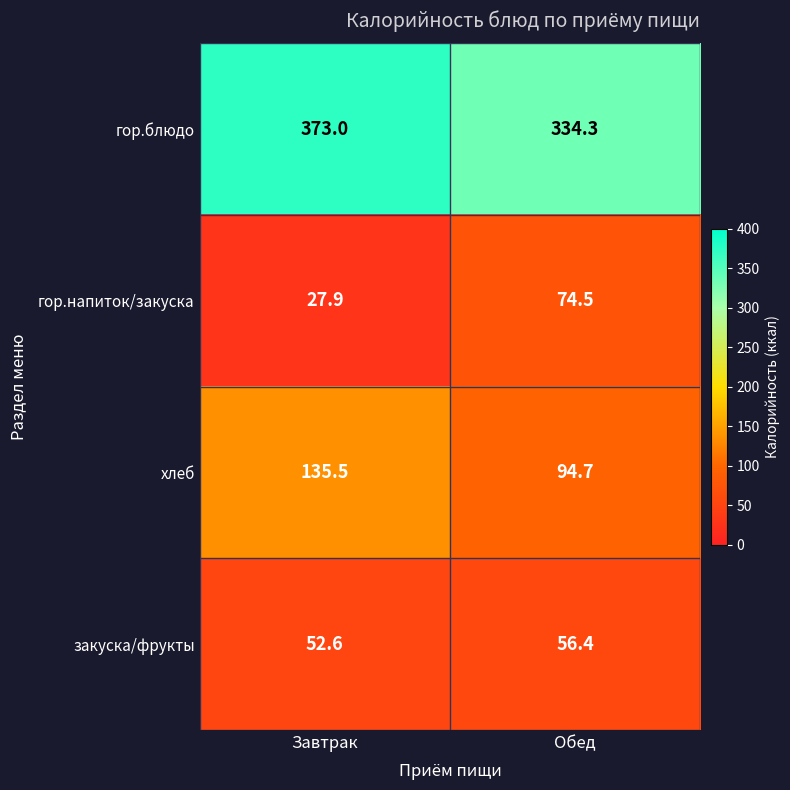

Which series has the widest spread of values?

гор.напиток/закуска